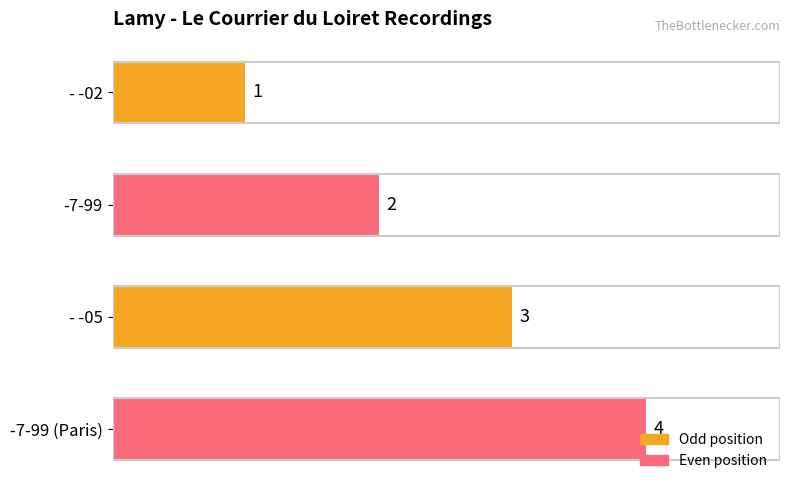

Where is the data nearest to the value 2?

-7-99